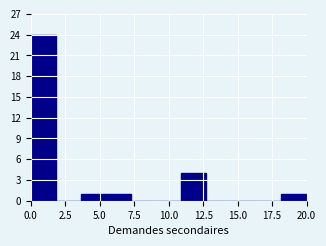

Read against the x-axis, roughly where is the centre of the tallest bar?

1.0